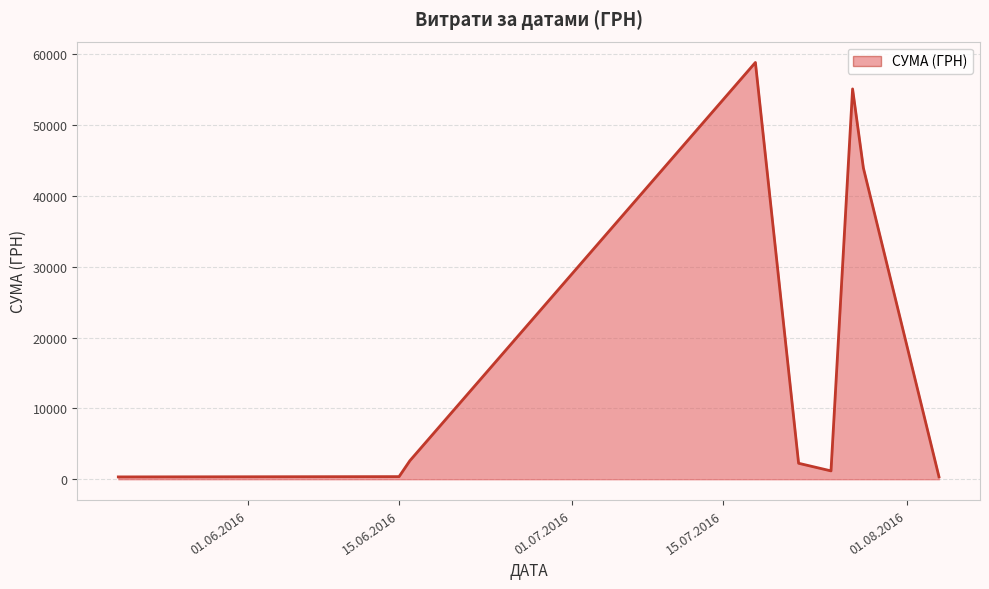

What is the maximum value shown in the chart?

58840.0